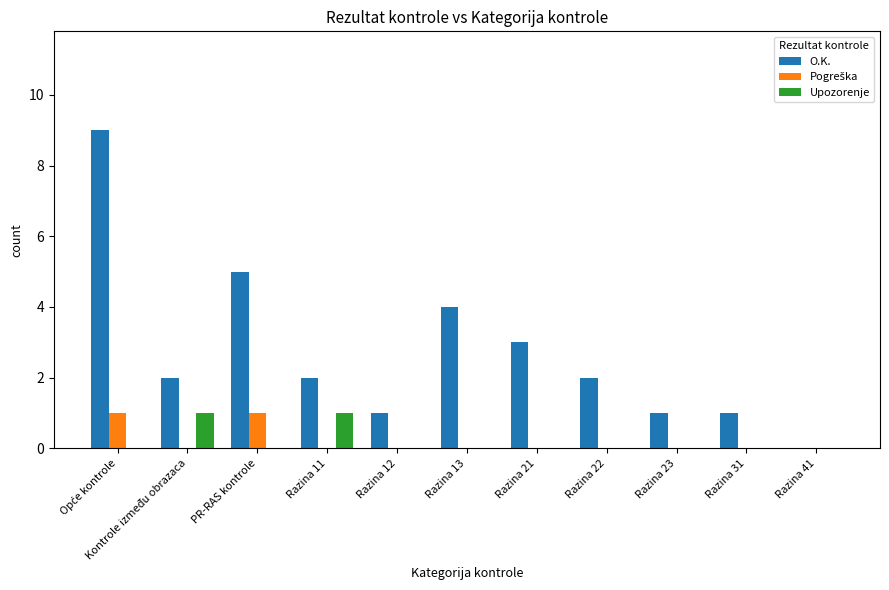

Which series changed the most between Kontrole između obrazaca and Razina 22?

Upozorenje